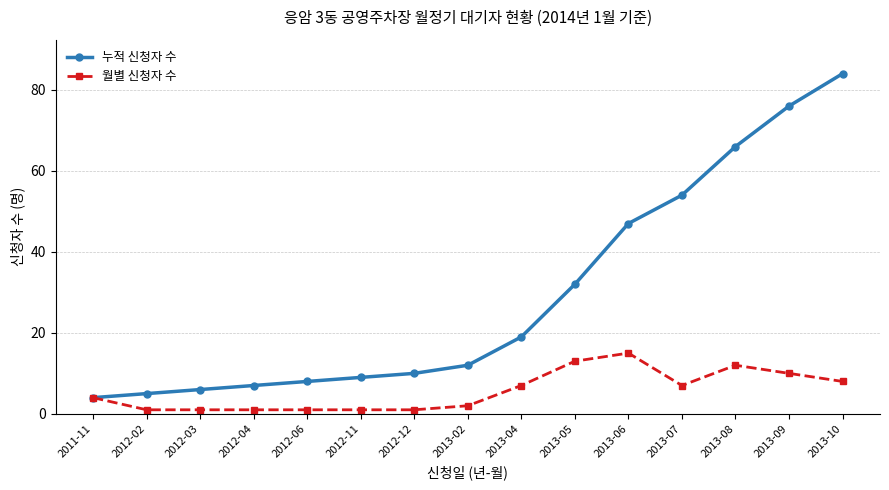

Count the number of data series in this chart.

2